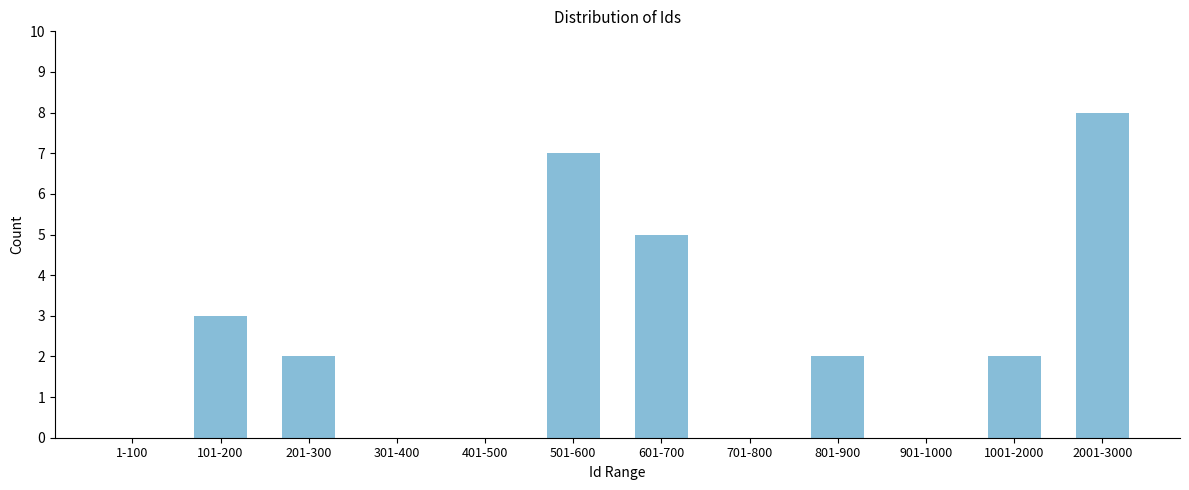

Reading left to right, extract all data points from this chart.

1-100=0	101-200=3	201-300=2	301-400=0	401-500=0	501-600=7	601-700=5	701-800=0	801-900=2	901-1000=0	1001-2000=2	2001-3000=8